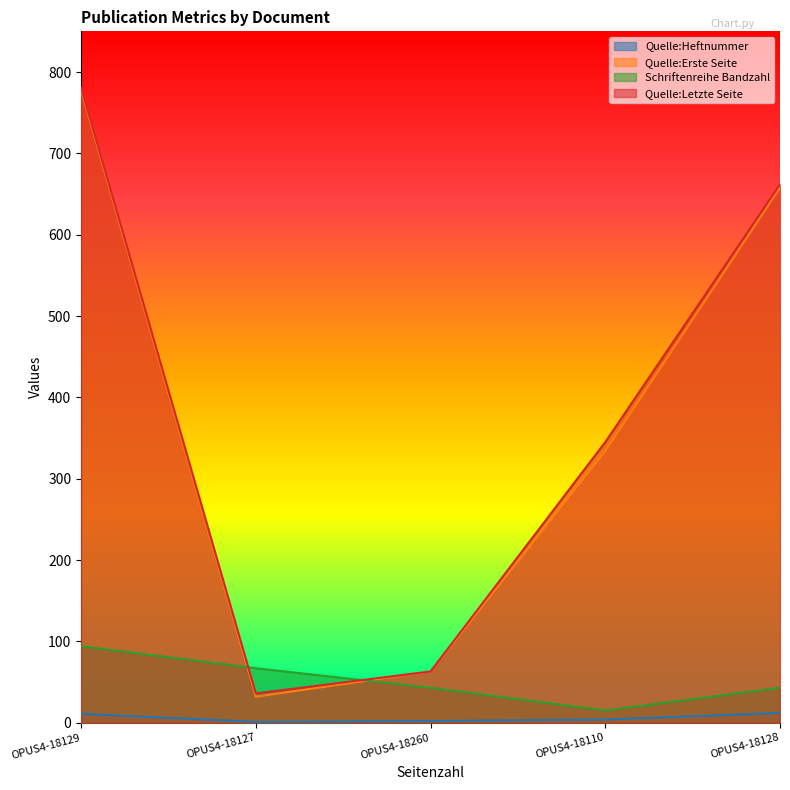

True or false: Quelle:Letzte Seite has more than 2 interior local peaks.

False